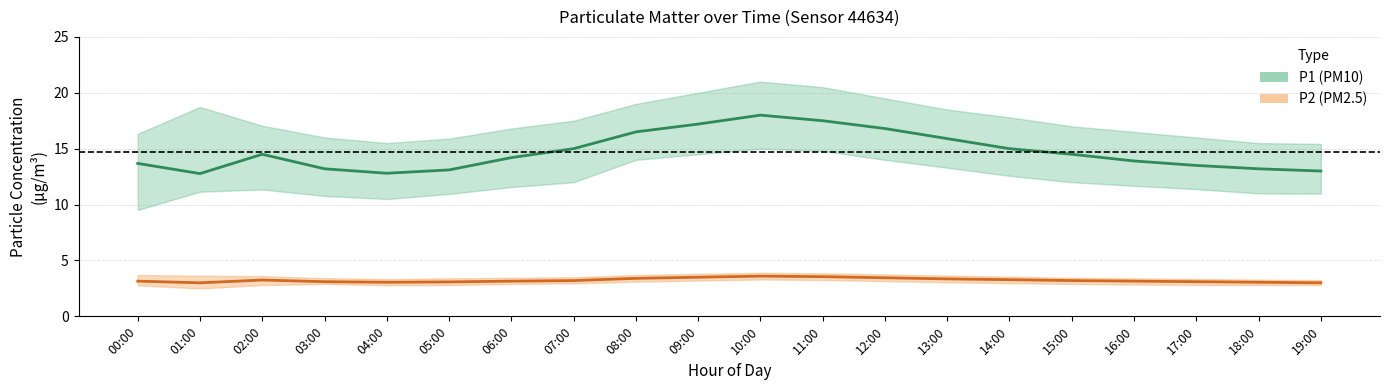

True or false: P2 (PM2.5) and P1 (PM10) cross at least once.

False